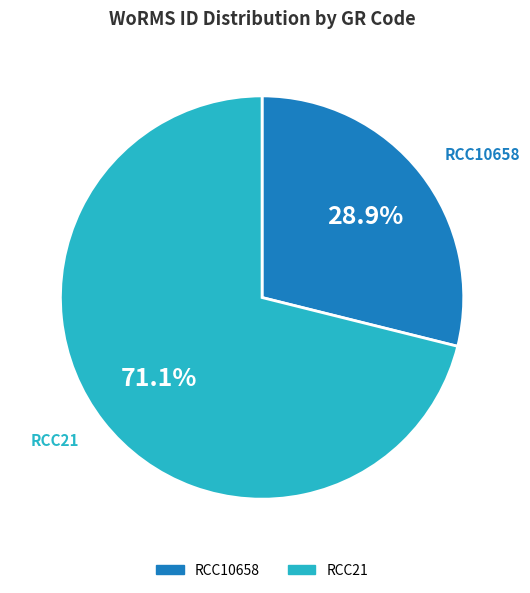

Is it true that RCC21 is 71% of the pie?

True